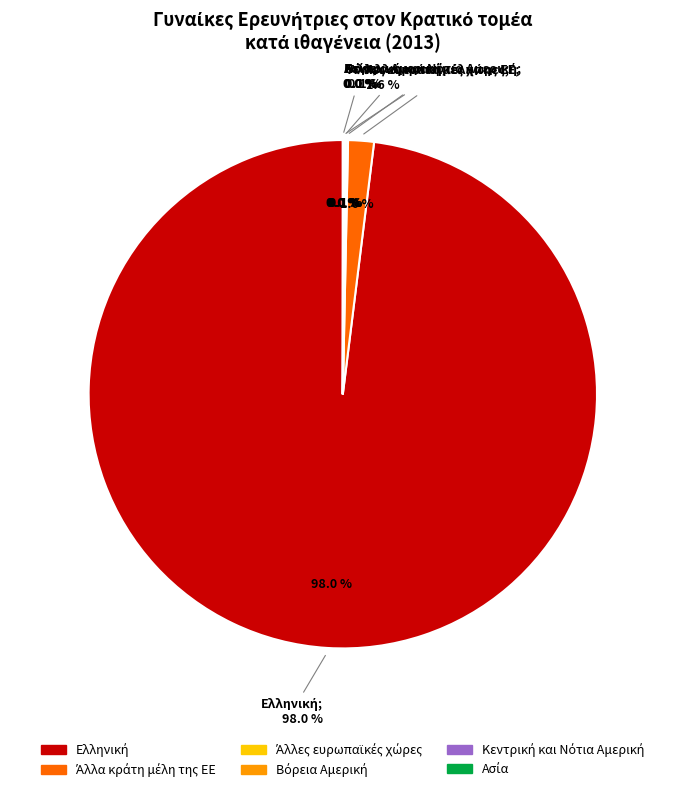

Is Αφρική the majority of the pie?

No